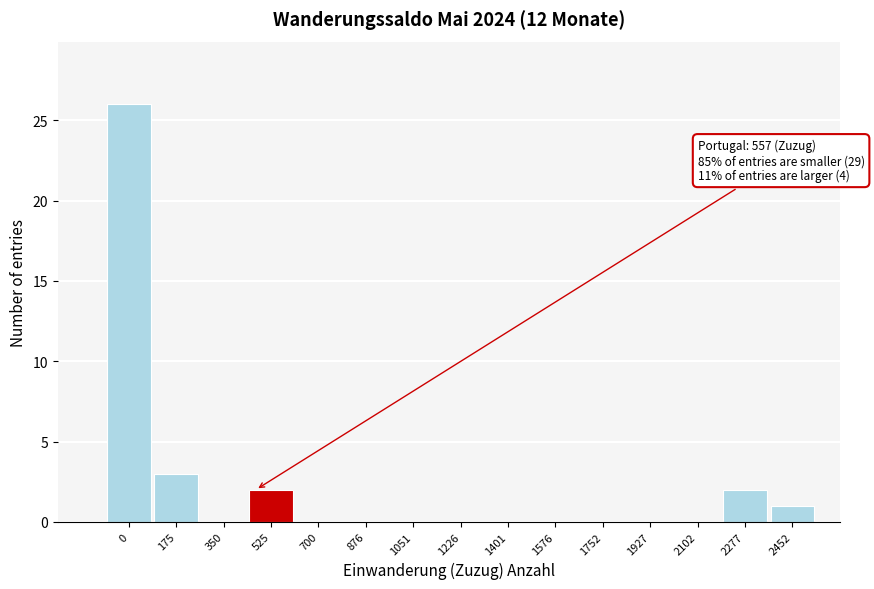

Reading left to right, extract all data points from this chart.

0=26	175=3	350=0	525=2	700=0	876=0	1051=0	1226=0	1401=0	1576=0	1752=0	1927=0	2102=0	2277=2	2452=1